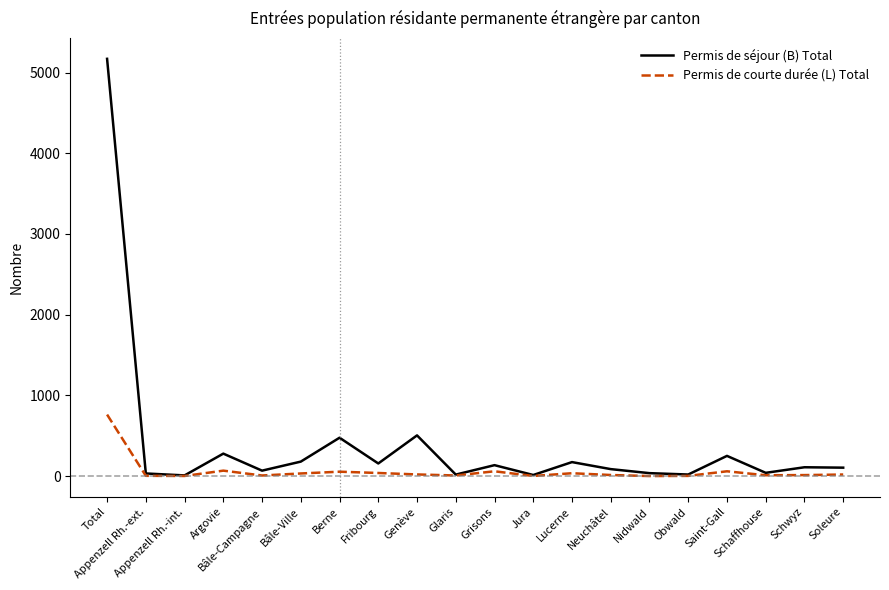

What is the greatest value displayed?

5171